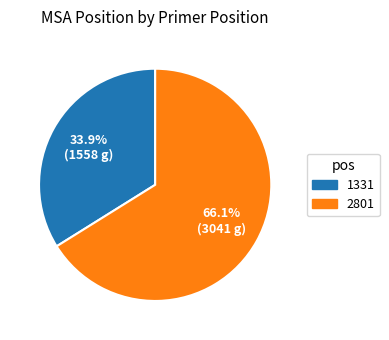

Rank the categories by value from highest to lowest.

2801, 1331